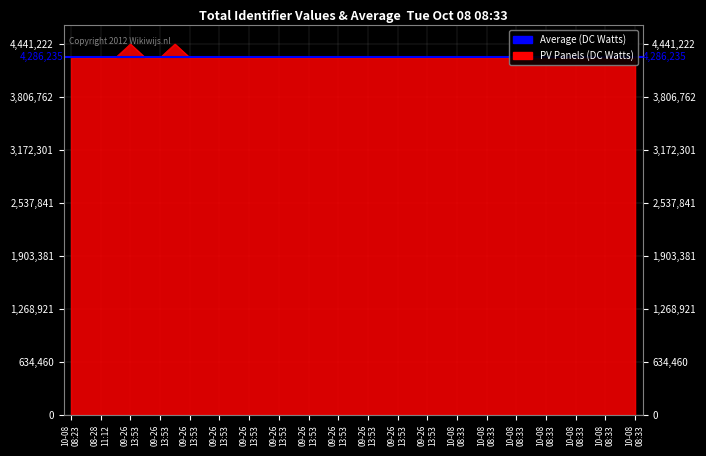

What is the label of the 8th point from the left?

2018-09-26 13:53